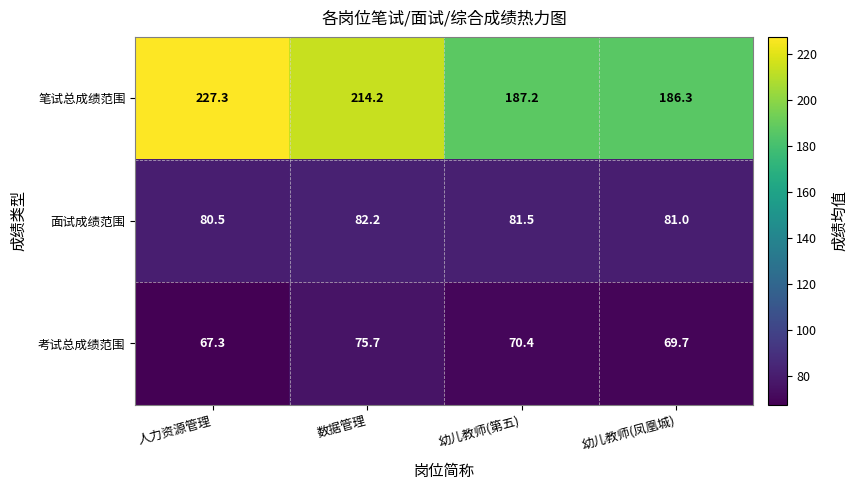

What is the sum of the 考试总成绩范围 values at 数据管理 and 幼儿教师(第五)?

146.1